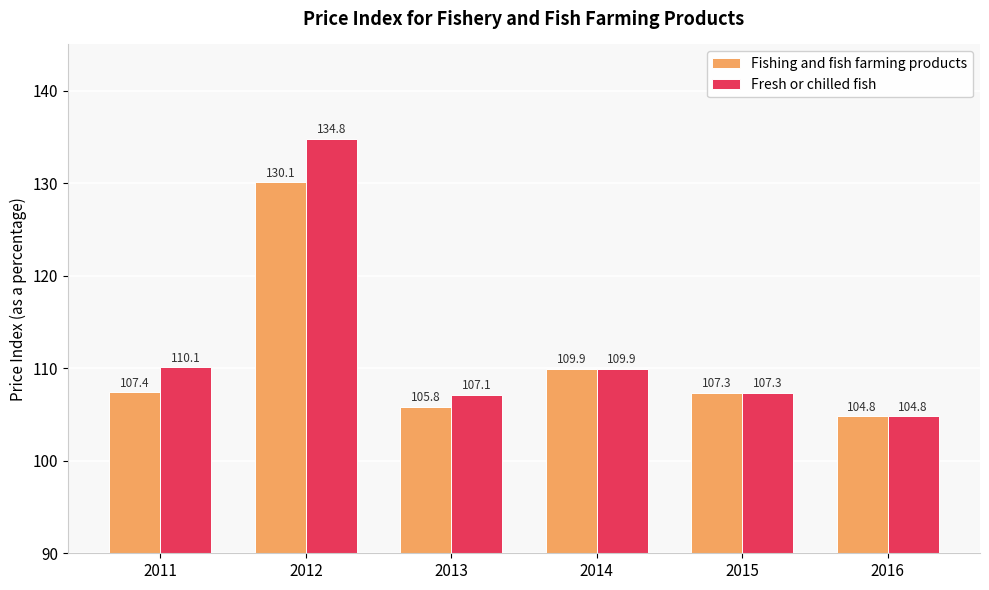

What is the value of the Fresh or chilled fish bar at the 1st from the left?

110.1